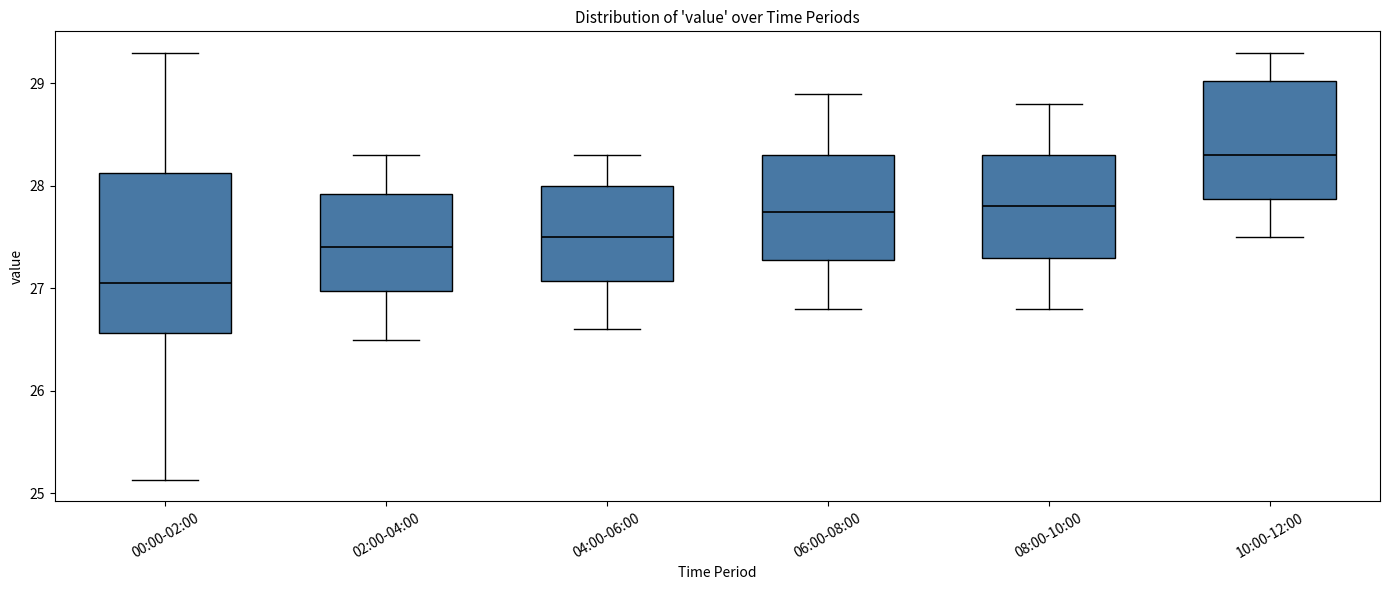

Which box has the highest median line?

10:00-12:00